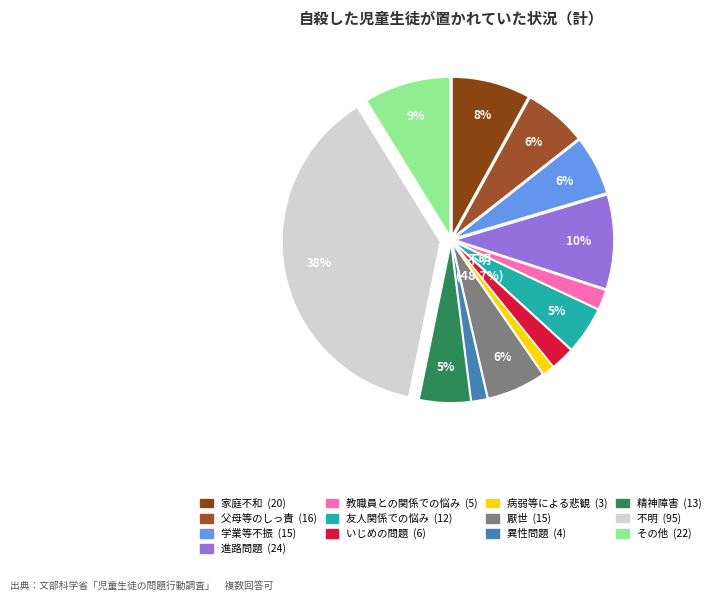

To the nearest percent, what portion does その他 represent?

9%